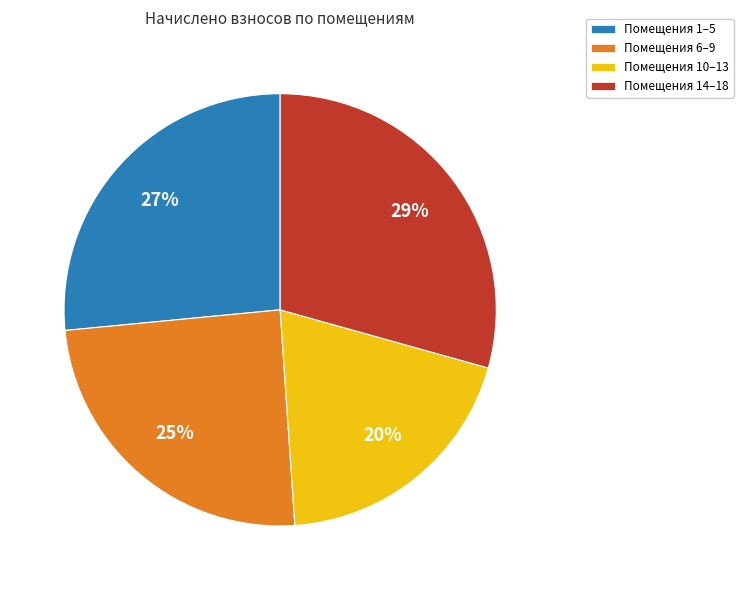

Which category has the biggest portion of the pie?

Помещения 14–18